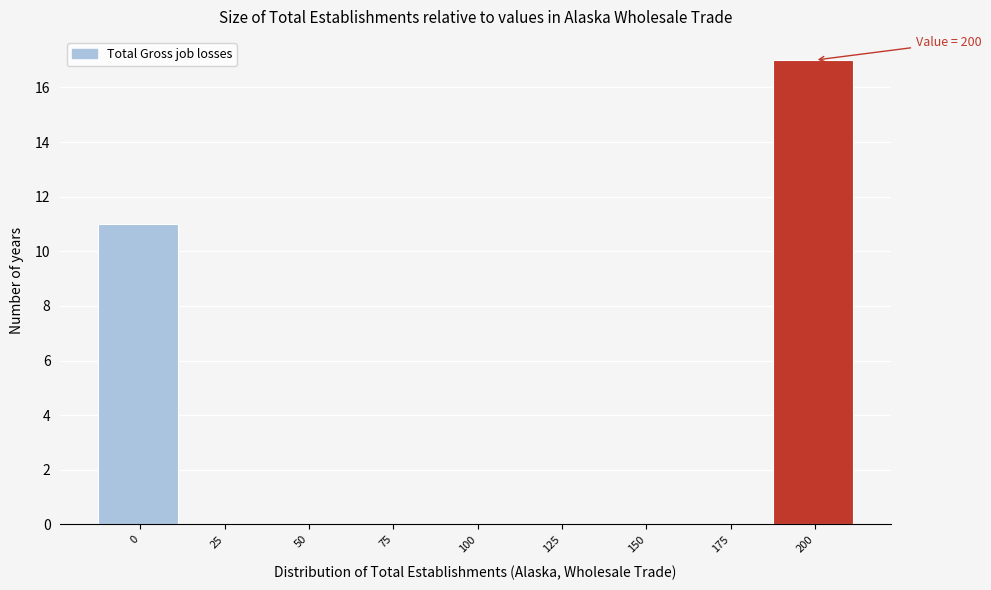

Reading left to right, what are all the values shown in this chart?

0=11	25=0	50=0	75=0	100=0	125=0	150=0	175=0	200=17